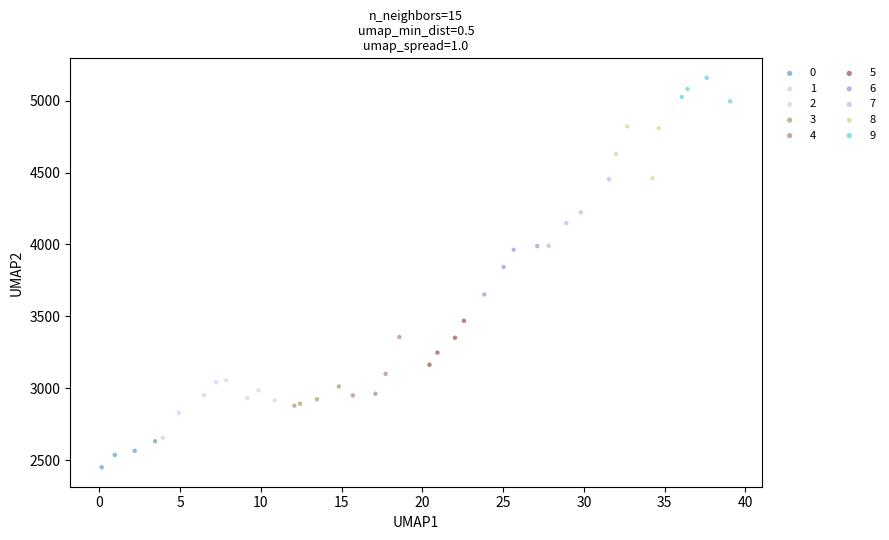

Which series contains the highest Y value?

9